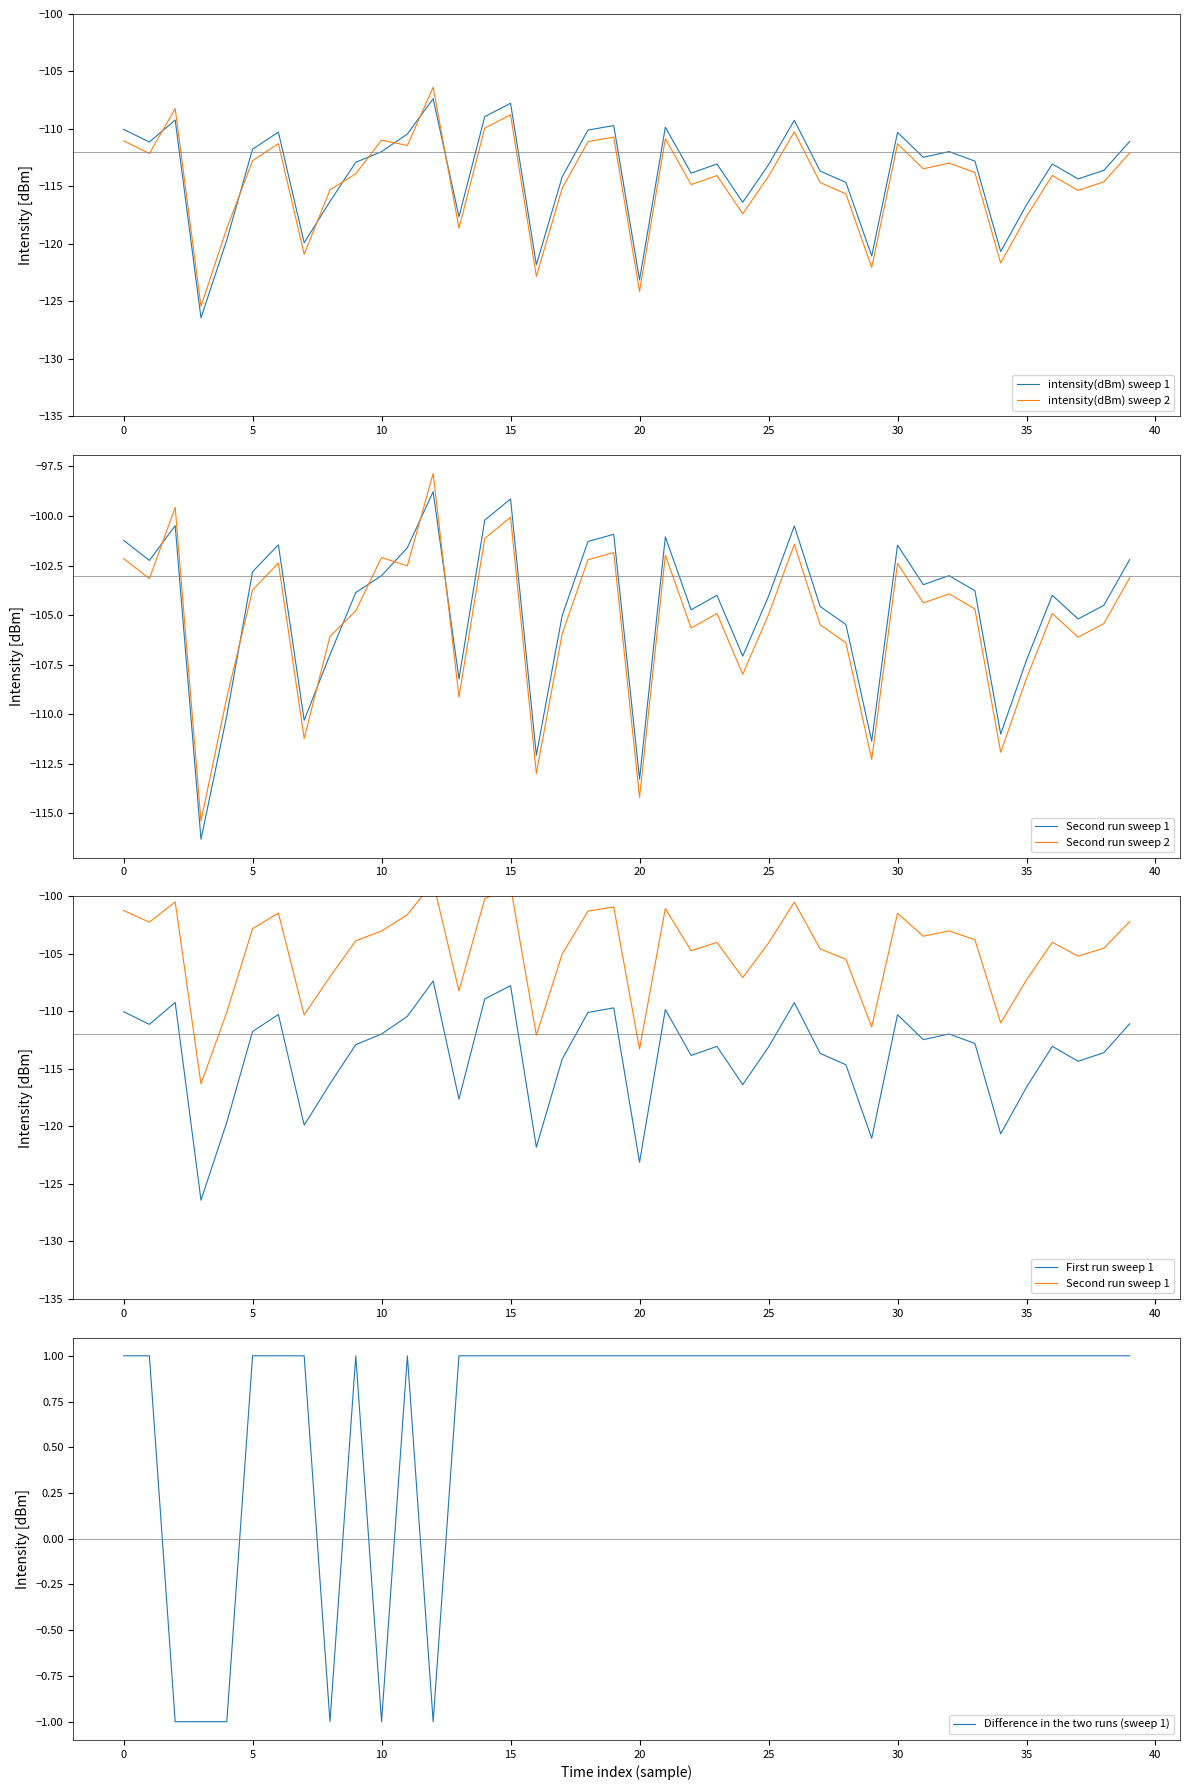

What is the value of the Difference in the two runs (sweep 1) point at the 6th from the left?

1.0